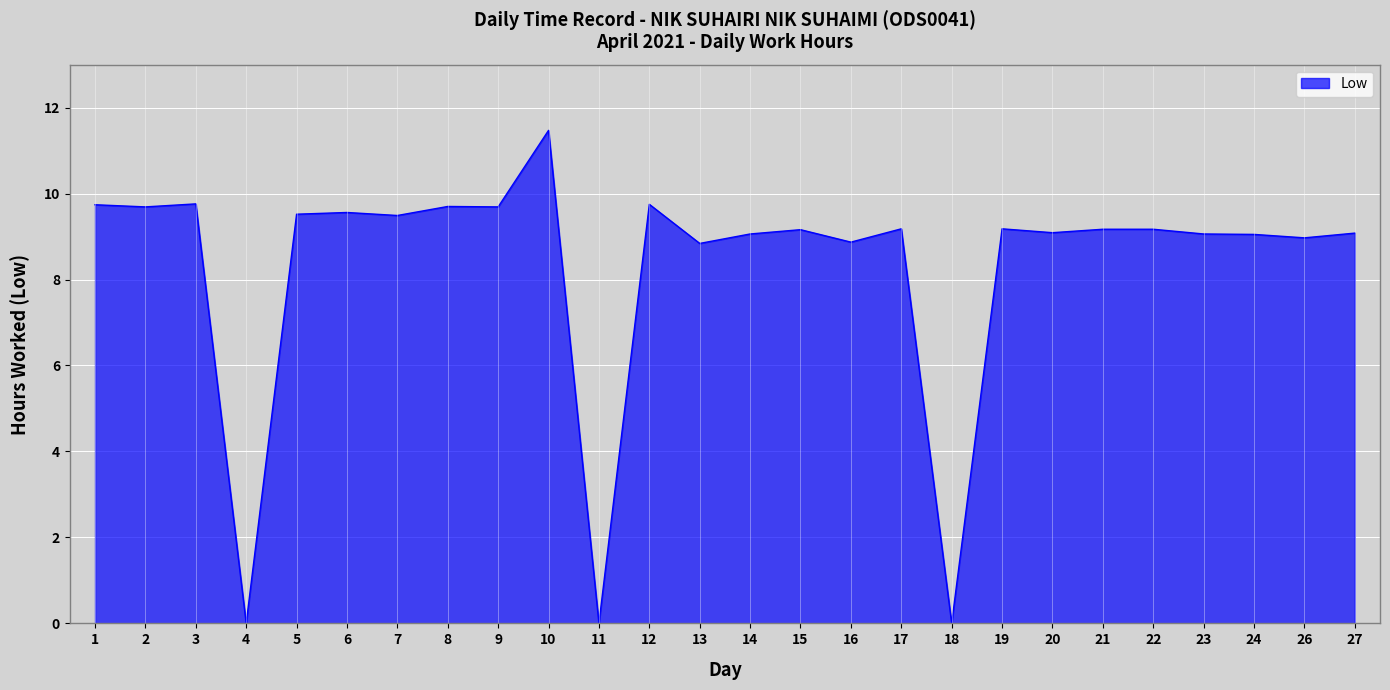

The value at 15 is 13.1. True or false?

False